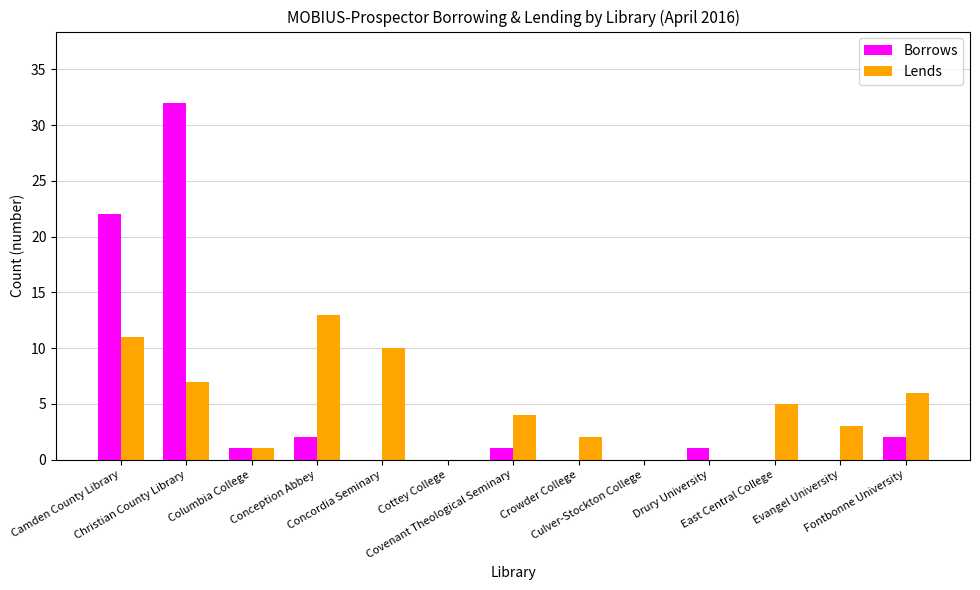

What is the greatest value displayed?

32